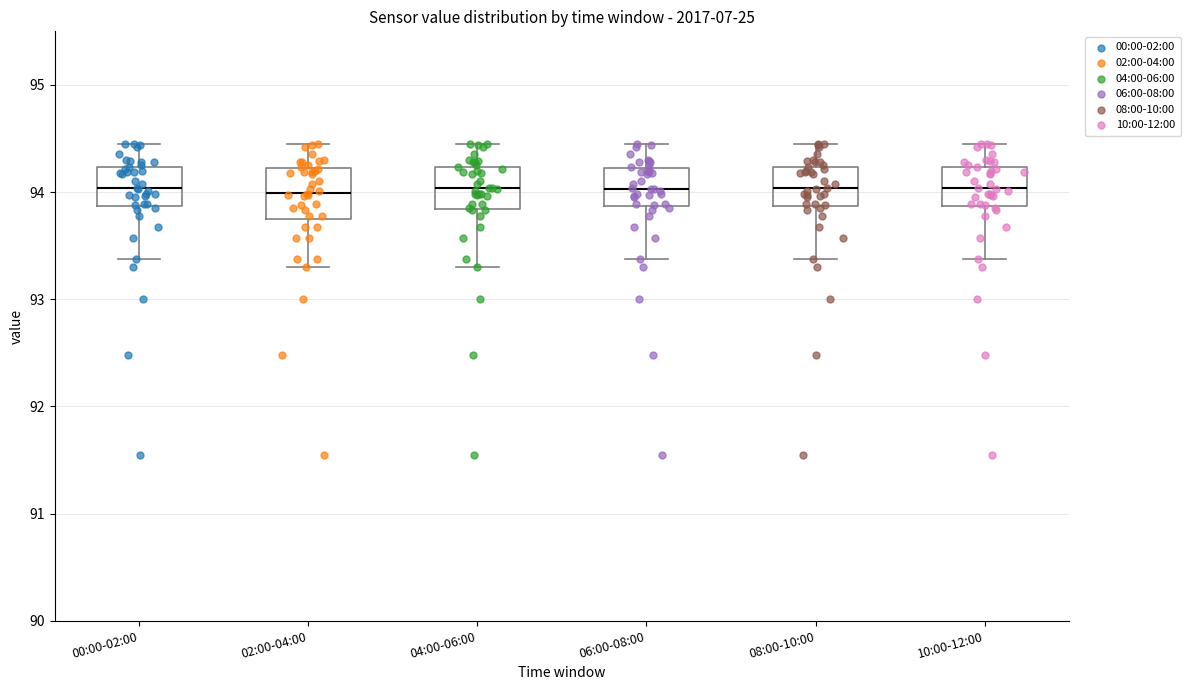

Reading left to right, read every box against the y-axis: the position of its median line, the range the box covers, and the ends of its whiskers. The values are not printed on the chart, so give them approximately, as read against the axis.

00:00-02:00: median 94.0, box 93.9 to 94.2, whiskers 93.4 to 94.5
02:00-04:00: median 94.0, box 93.8 to 94.2, whiskers 93.3 to 94.5
04:00-06:00: median 94.0, box 93.8 to 94.2, whiskers 93.3 to 94.5
06:00-08:00: median 94.0, box 93.9 to 94.2, whiskers 93.4 to 94.5
08:00-10:00: median 94.0, box 93.9 to 94.2, whiskers 93.4 to 94.5
10:00-12:00: median 94.0, box 93.9 to 94.2, whiskers 93.4 to 94.5